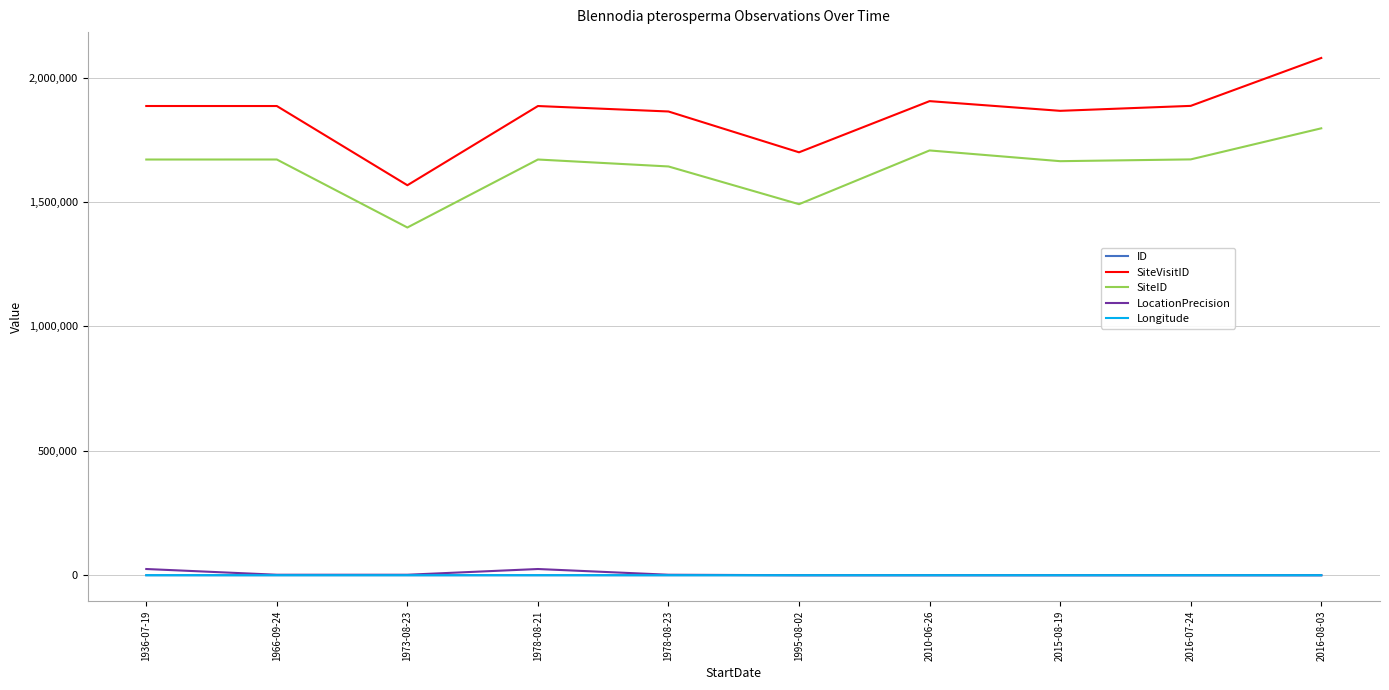

At which category is the sum across all series the highest?

2016-08-03